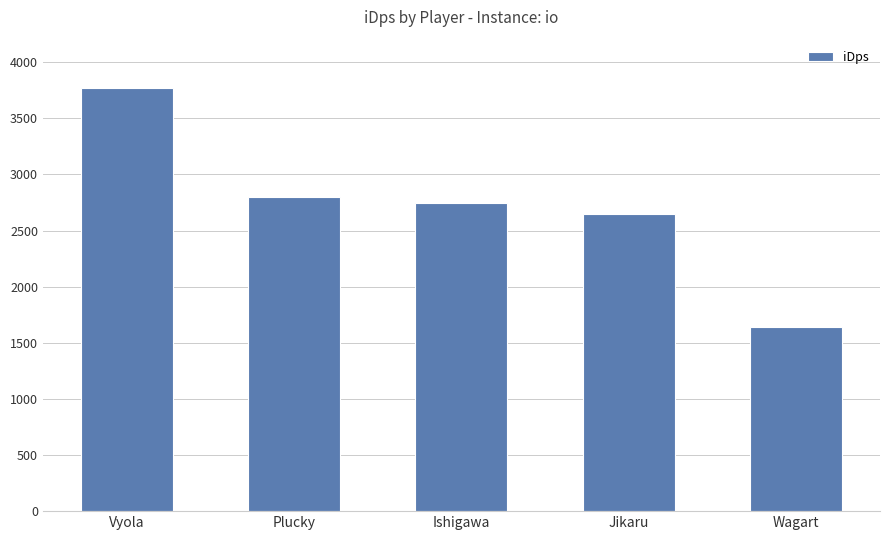

At which label does the data first exceed 2742?

Vyola